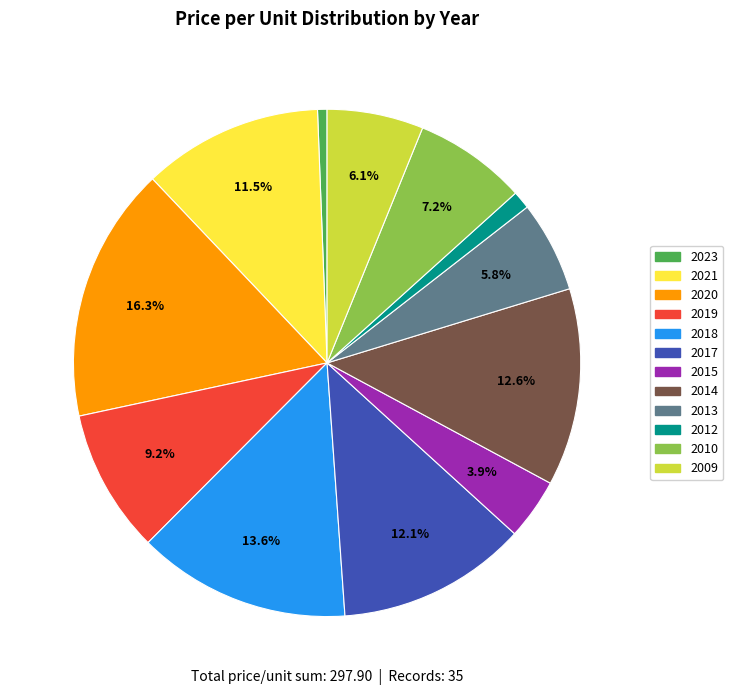

Is there any slice that represents more than half of the pie?

No